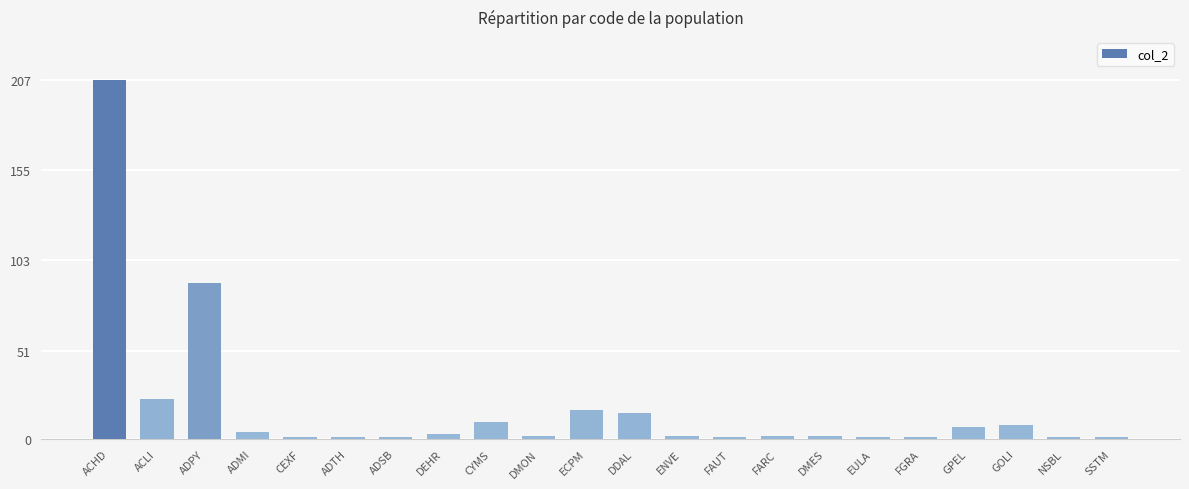

What is the ratio of the value at CYMS to the value at ENVE?

5.0